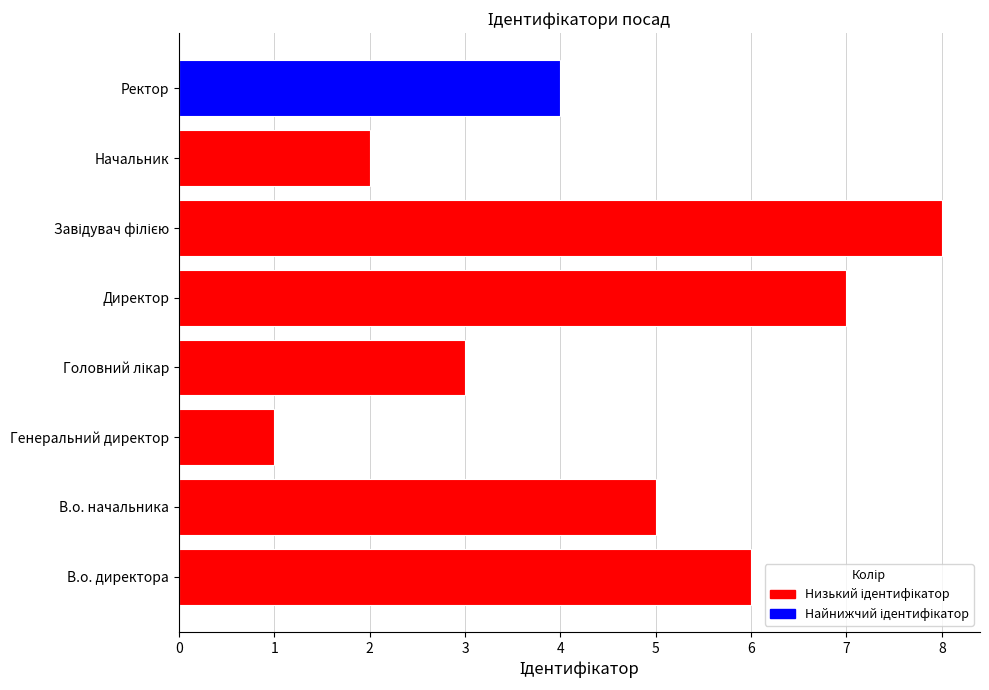

How many values are between 3 and 7?

5